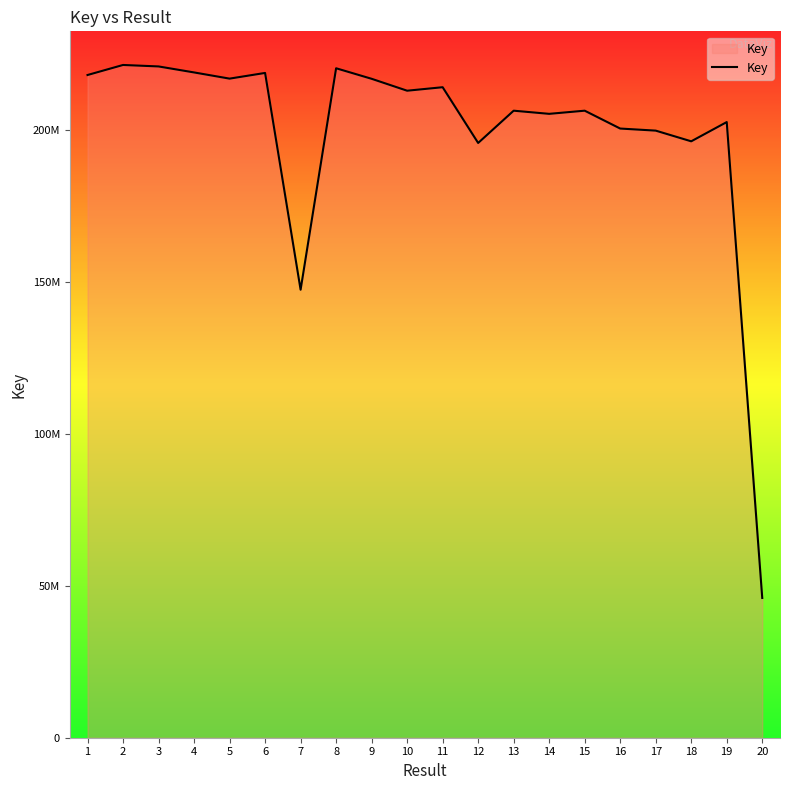

Is this an area chart (filled region under the line)?

Yes